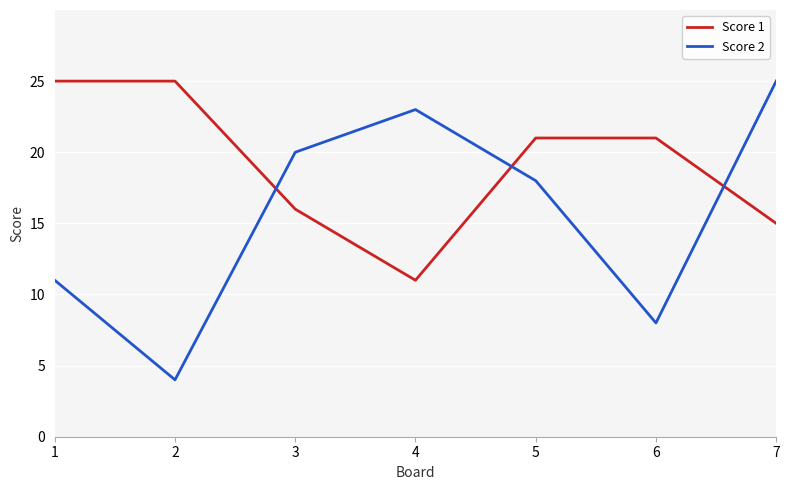

Where is the first local minimum for Score 2?

2